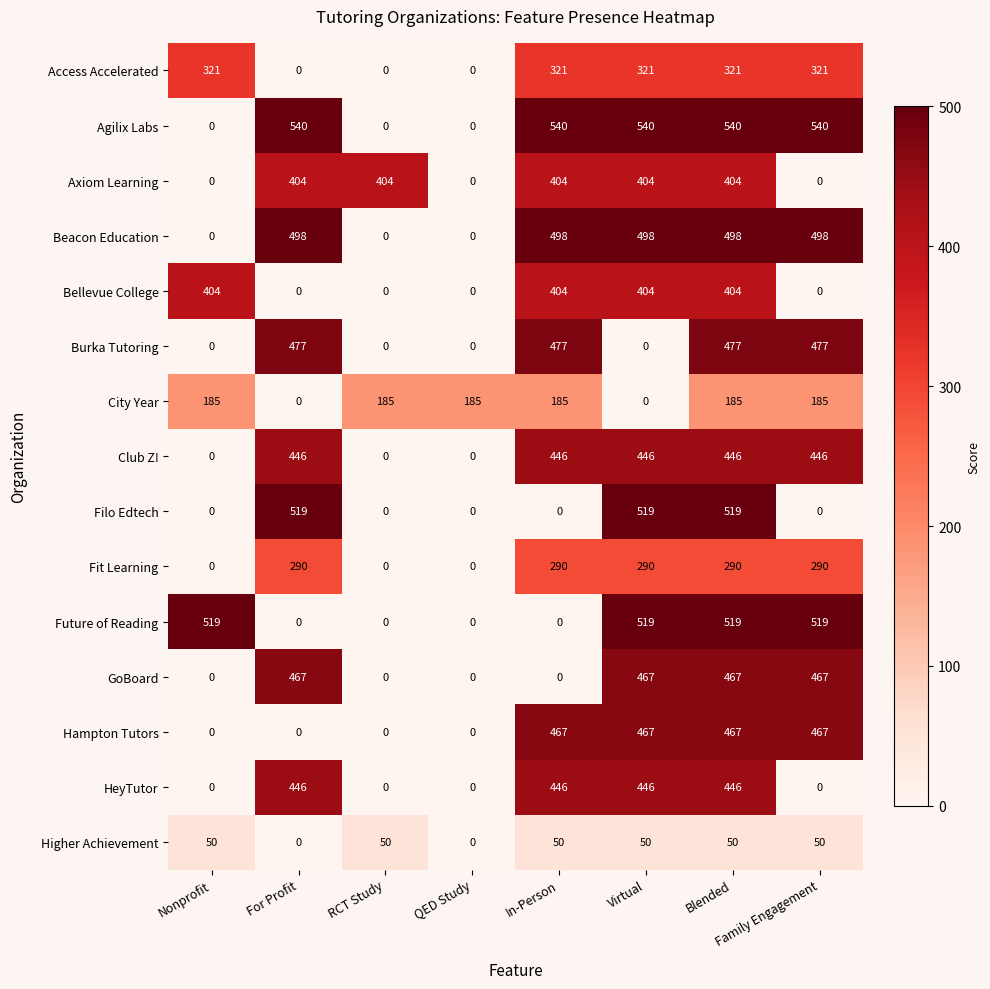

What is the difference between the second highest and minimum values in the Axiom Learning series?

404